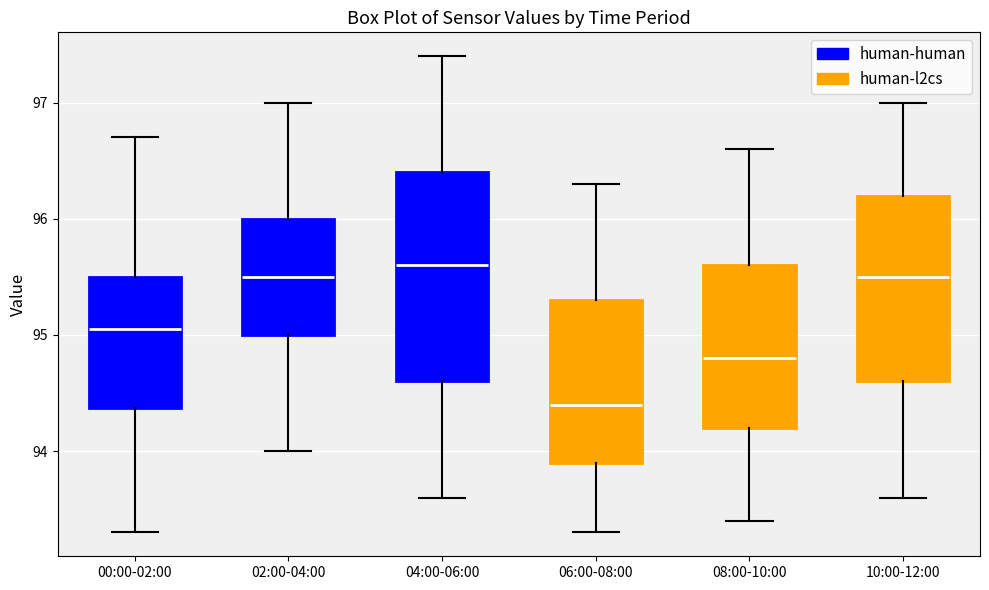

Reading left to right, read every box against the y-axis: the position of its median line, the range the box covers, and the ends of its whiskers. The values are not printed on the chart, so give them approximately, as read against the axis.

00:00-02:00: median 95.1, box 94.4 to 95.5, whiskers 93.3 to 96.7
02:00-04:00: median 95.5, box 95.0 to 96.0, whiskers 94.0 to 97.0
04:00-06:00: median 95.6, box 94.6 to 96.4, whiskers 93.6 to 97.4
06:00-08:00: median 94.4, box 93.9 to 95.3, whiskers 93.3 to 96.3
08:00-10:00: median 94.8, box 94.2 to 95.6, whiskers 93.4 to 96.6
10:00-12:00: median 95.5, box 94.6 to 96.2, whiskers 93.6 to 97.0